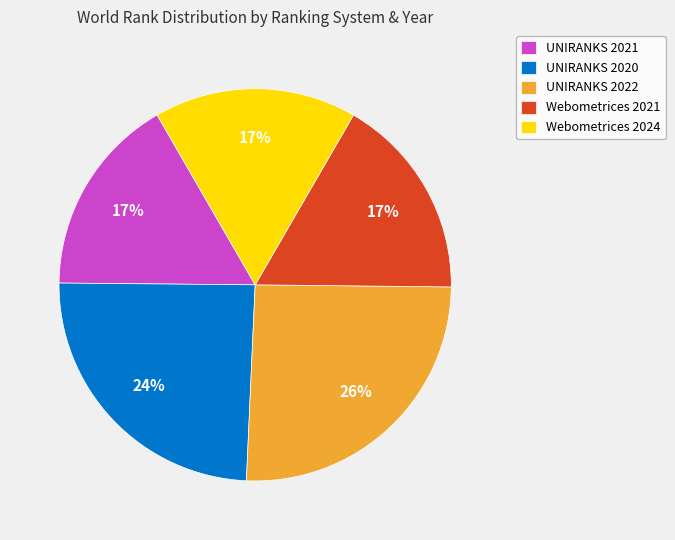

Is the sum of UNIRANKS 2021 and Webometrices 2021 greater than half?

No